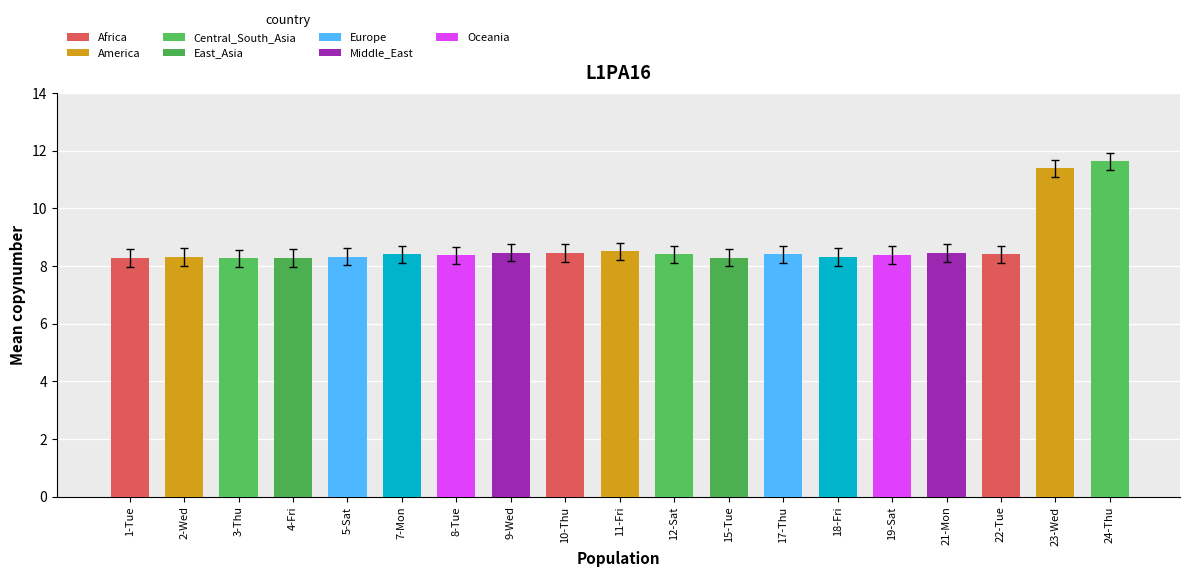

Rank the categories by value from lowest to highest.

3-Thu, 1-Tue, 4-Fri, 15-Tue, 2-Wed, 18-Fri, 5-Sat, 8-Tue, 19-Sat, 7-Mon, 12-Sat, 17-Thu, 22-Tue, 10-Thu, 21-Mon, 9-Wed, 11-Fri, 23-Wed, 24-Thu